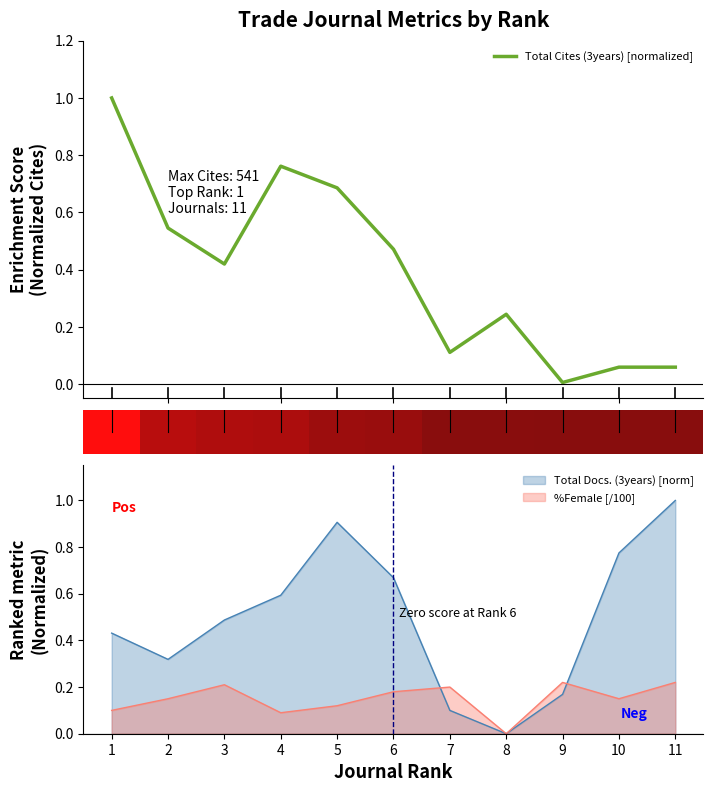

Reading right to left, extract all data points from this chart.

0.1	0.1	0.0	0.2	0.1	0.5	0.7	0.8	0.4	0.5	1.0